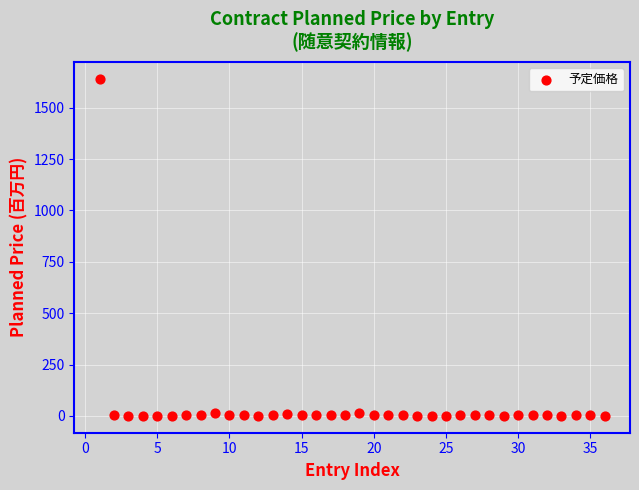

What is the range of X values (max minus min)?

35.0